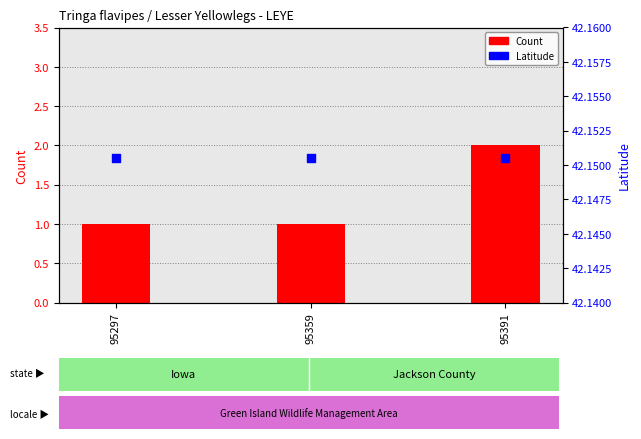

Which series has the largest total across all categories?

Latitude